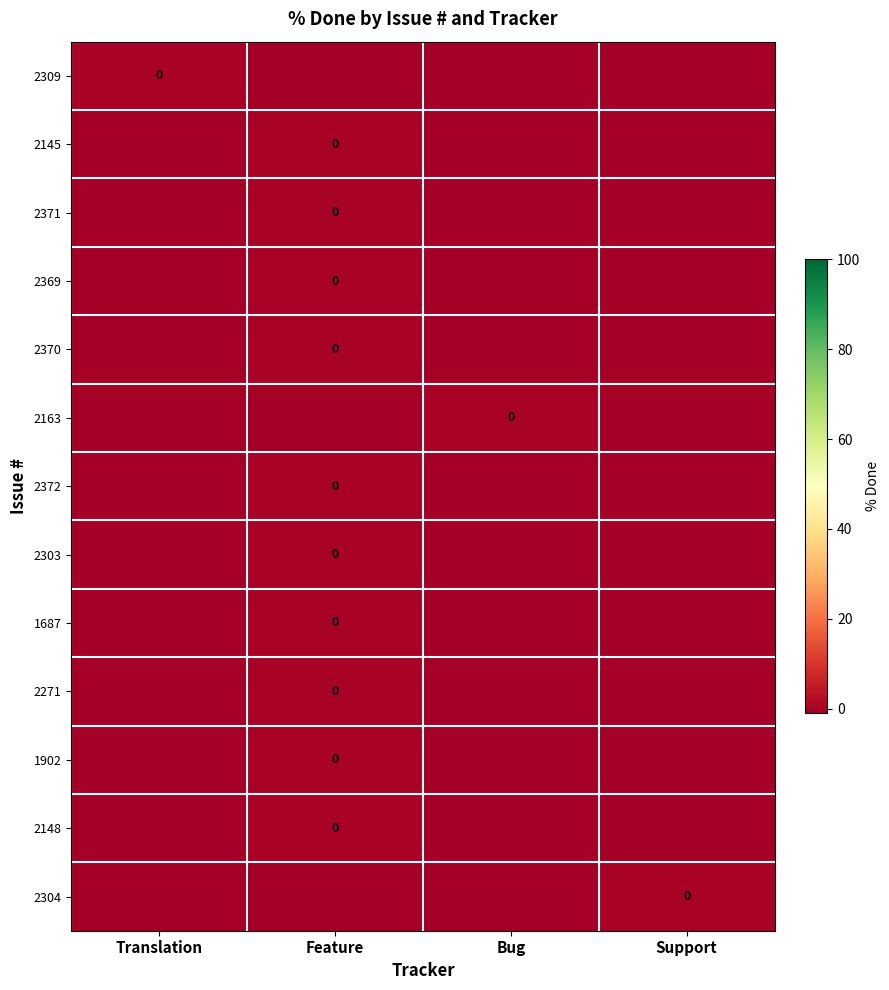

Count the number of categories in the chart.

4